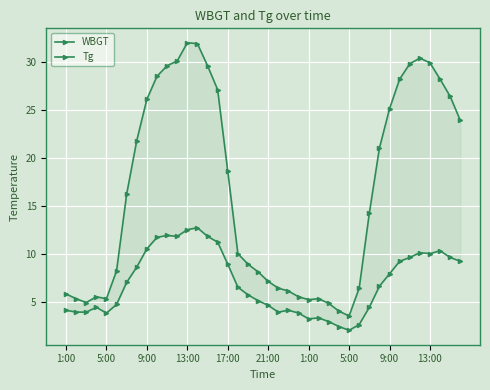

What is the value of the WBGT point at the 8th from the left?

3.9